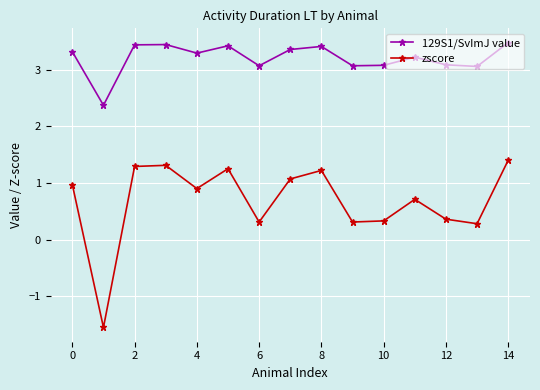

True or false: zscore and 129S1/SvImJ value intersect in this chart.

False